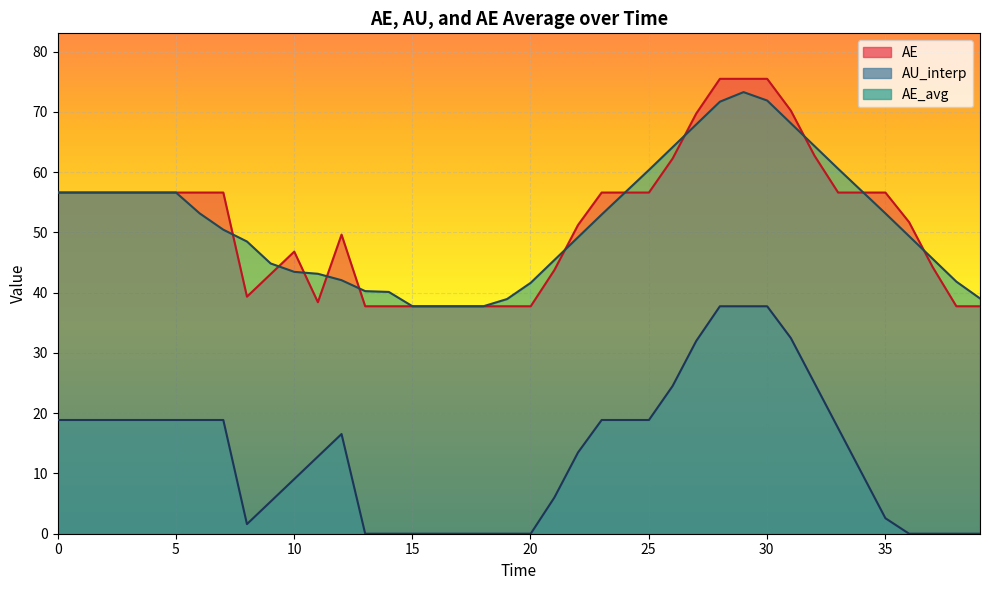

At which label does AU_interp reach its minimum?

13.0090340514246